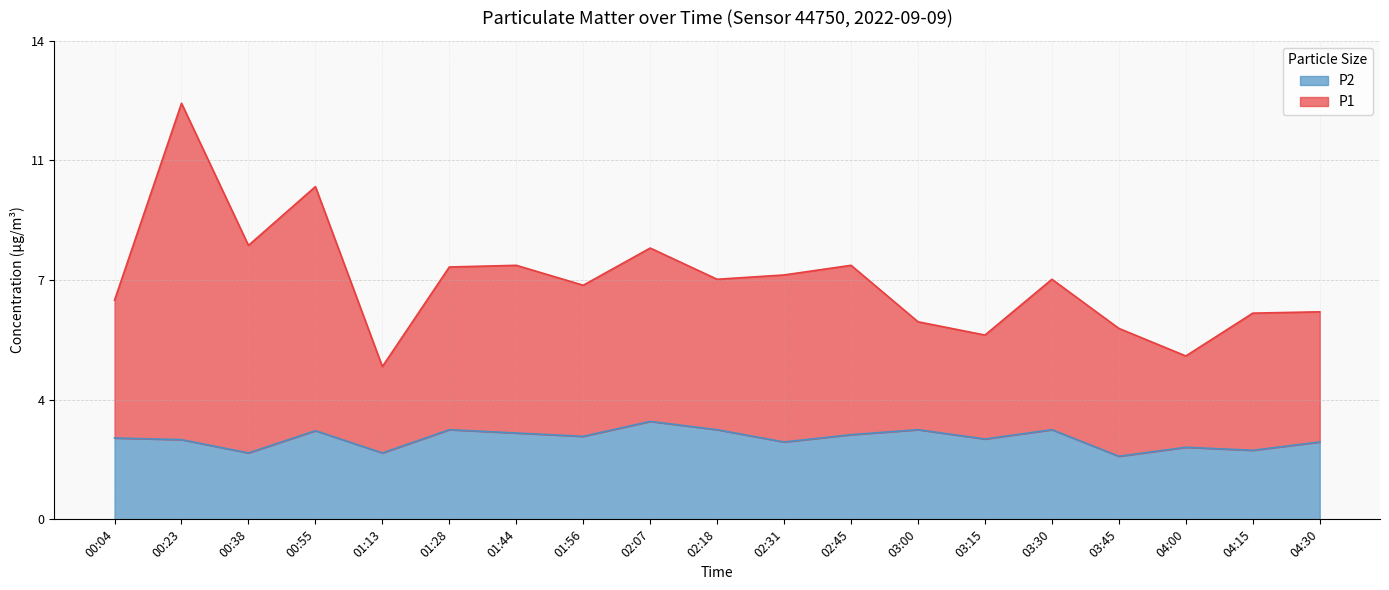

What are all the series names shown in the legend?

P2, P1